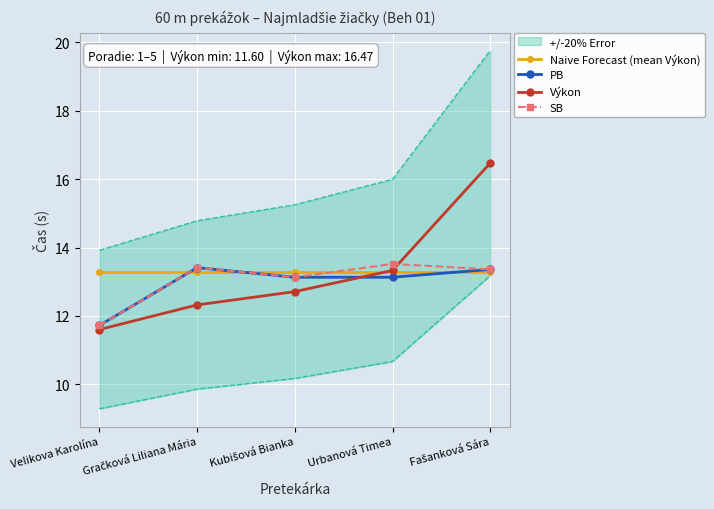

The value of Výkon at Kubišová Bianka is 12.7. True or false?

True